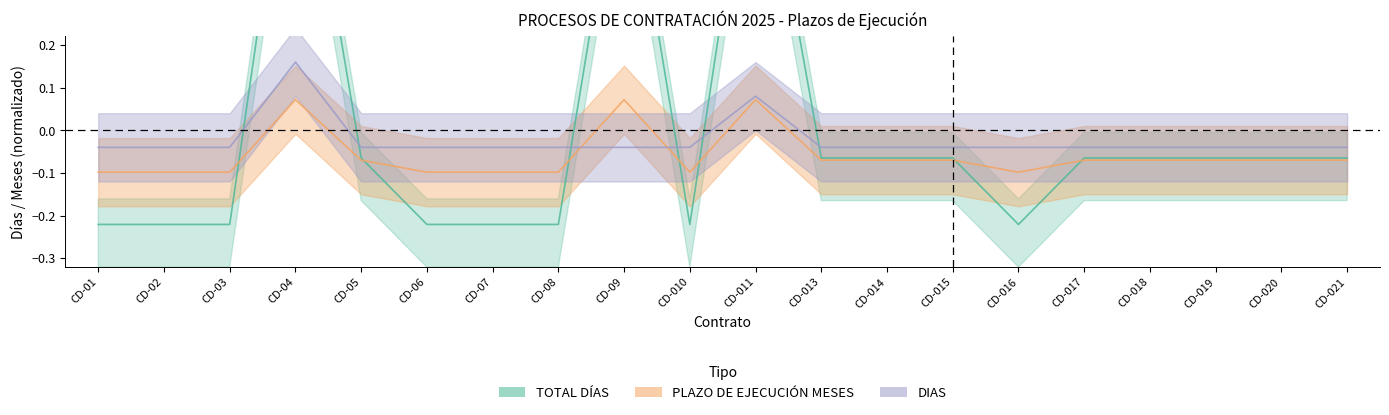

At which category is the sum across all series the highest?

CD-04